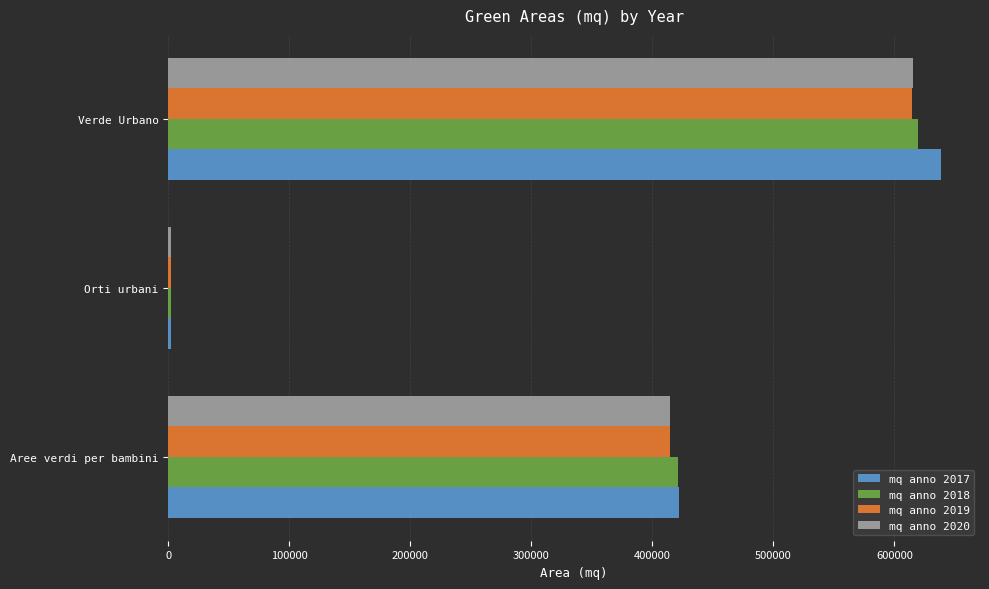

What is the minimum value for mq anno 2020?

2121